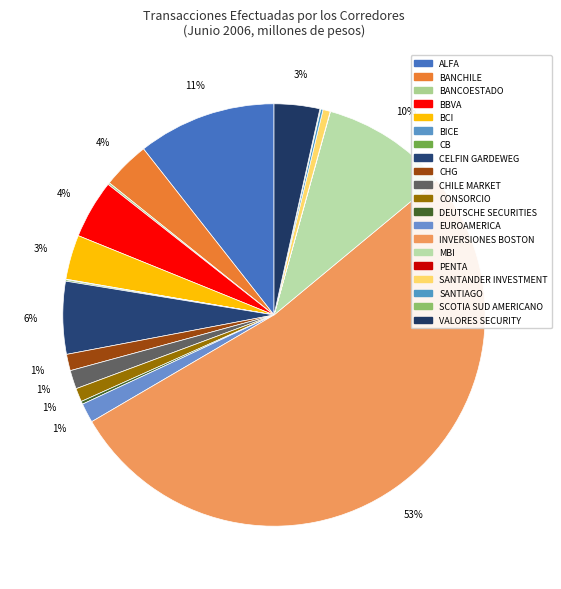

To the nearest percent, what is the average slice percentage?

5%